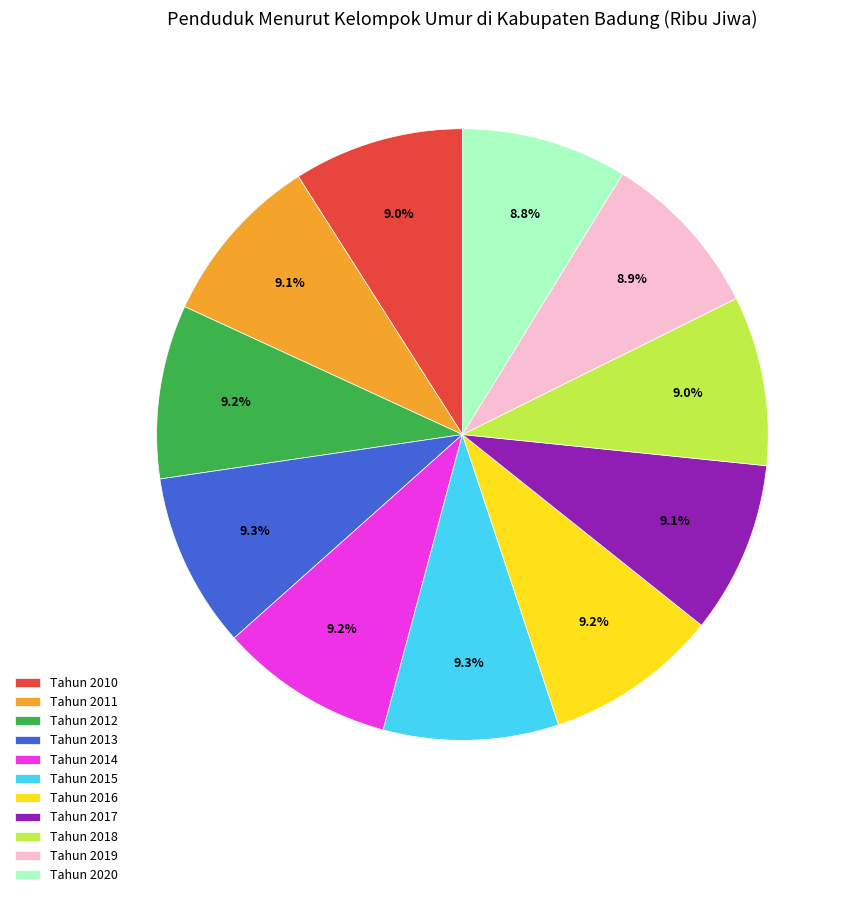

Combined, do Tahun 2017 and Tahun 2012 account for over 50%?

No